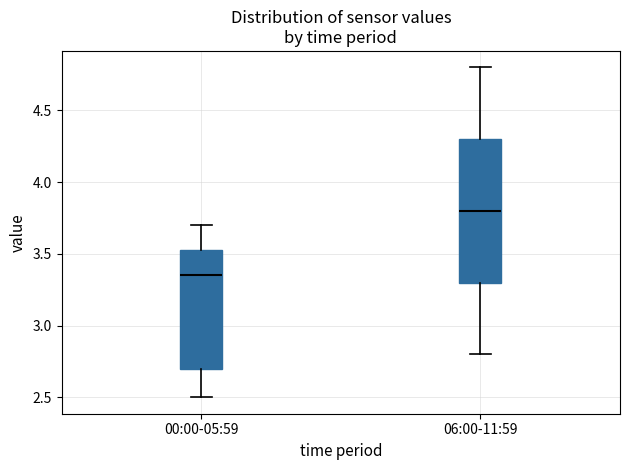

Reading left to right, transcribe this box plot: for each box, give where its median line is, the range the box spans, and where its two whiskers end, as read against the y-axis. The values are not printed on the chart, so give them approximately, as read against the axis.

00:00-05:59: median 3.35, box 2.70 to 3.55, whiskers 2.50 to 3.70
06:00-11:59: median 3.80, box 3.30 to 4.30, whiskers 2.80 to 4.80